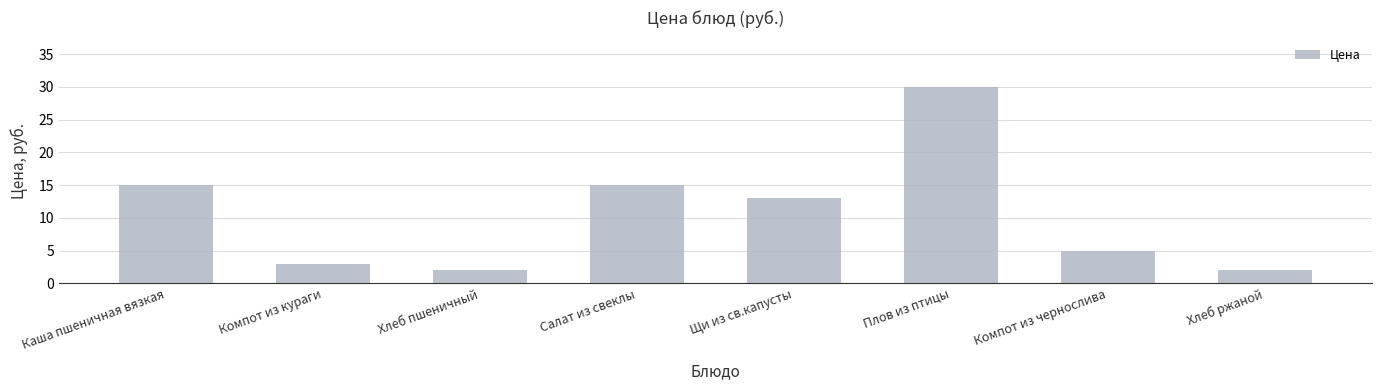

The chart shows a value of 15 at Каша пшеничная вязкая. True or false?

True